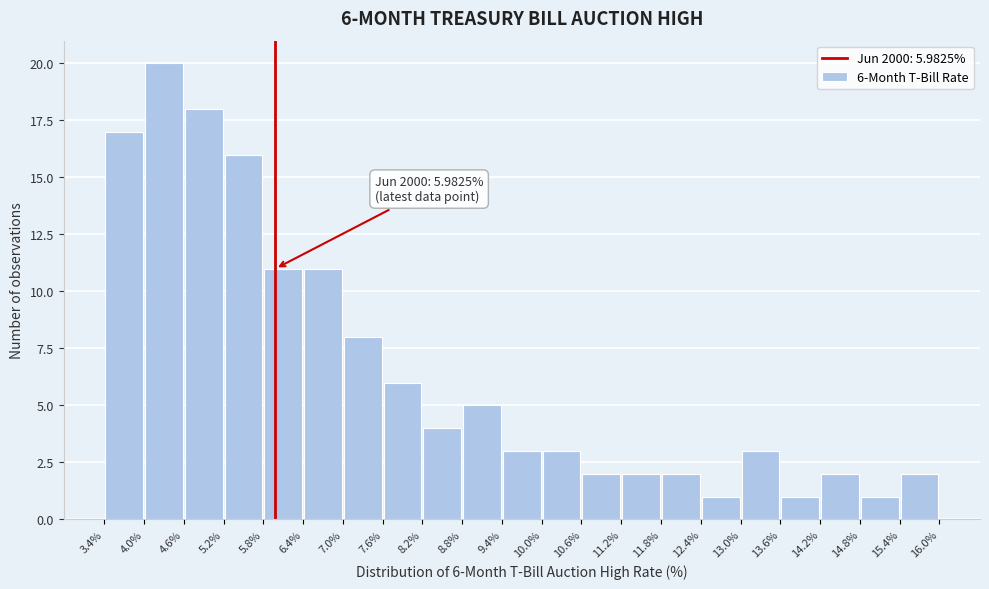

Which range on the x-axis has the tallest bar?

4.0% to 4.6%